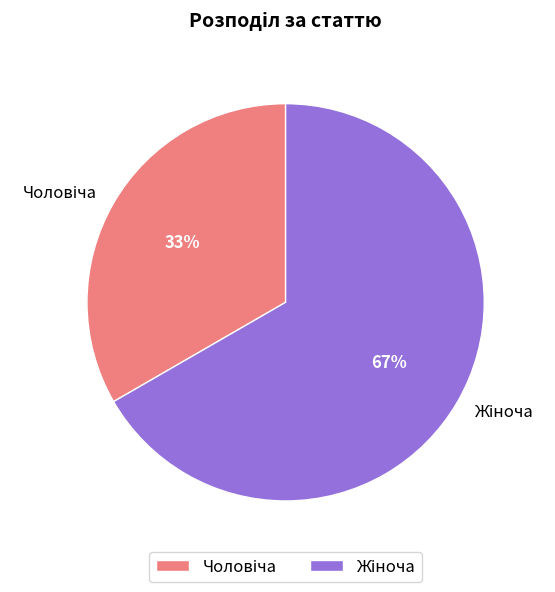

To the nearest percent, what is the average slice percentage?

50%